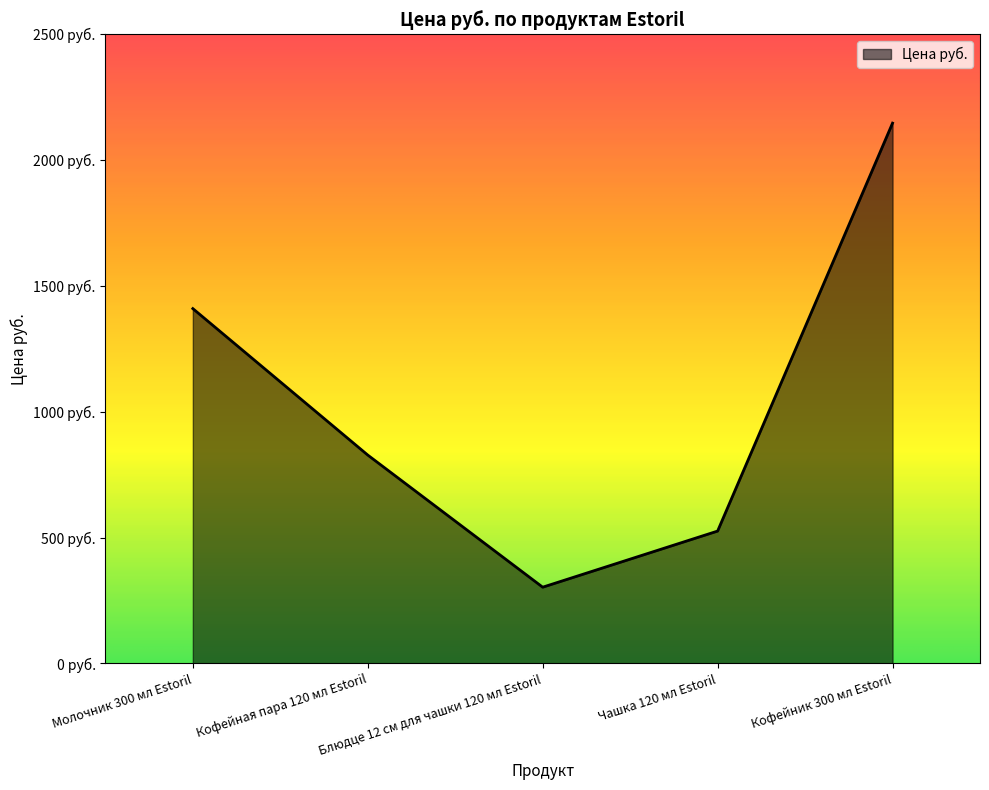

What position from the right is Чашка 120 мл Estoril?

2